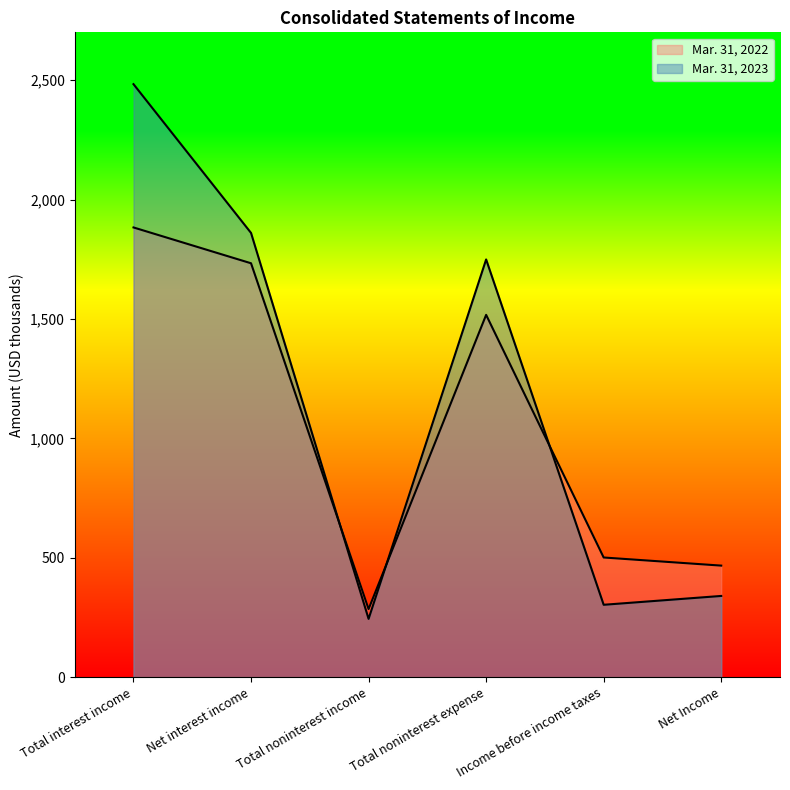

What is the label of the 2nd point from the right?

Income before income taxes